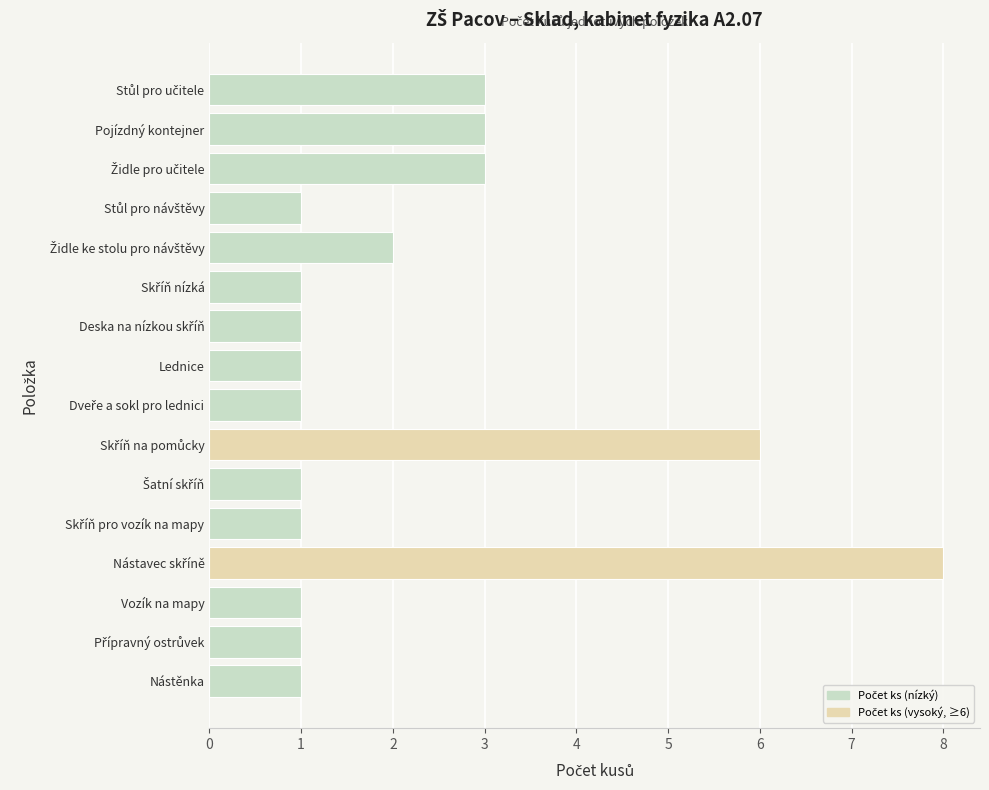

Reading bottom to top, what are all the values shown in this chart?

1	1	1	8	1	1	6	1	1	1	1	2	1	3	3	3